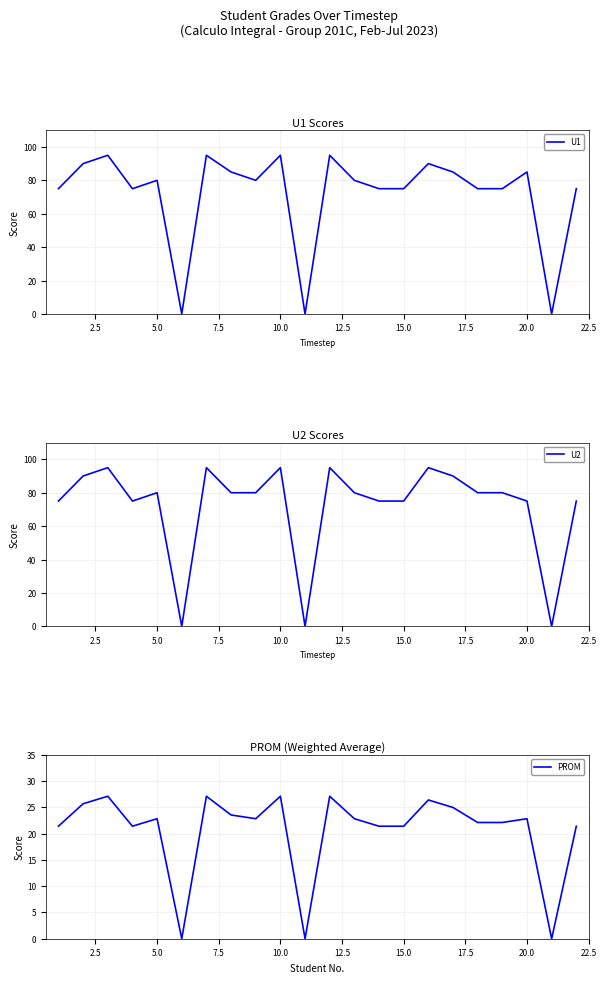

What is the average value of the U2 series?

72